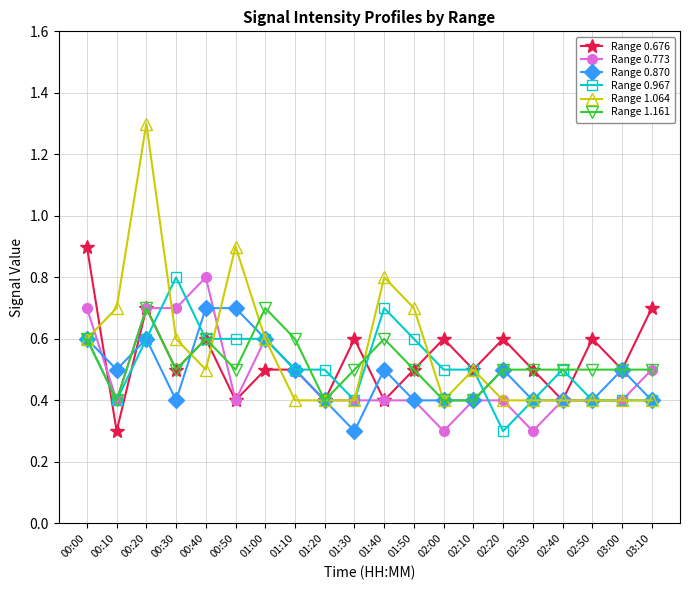

What is the label of the 7th point from the right?

02:10